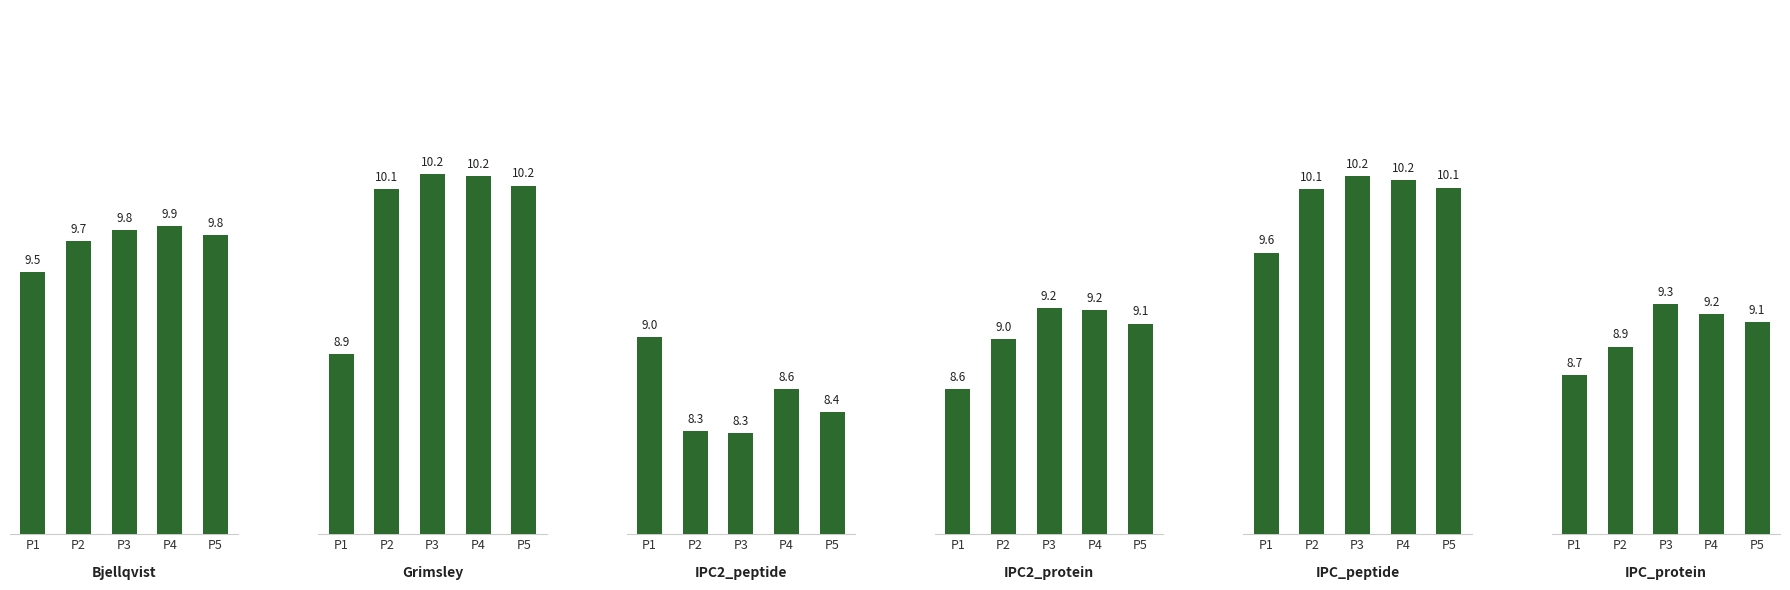

Does the chart contain stacked bars?

No